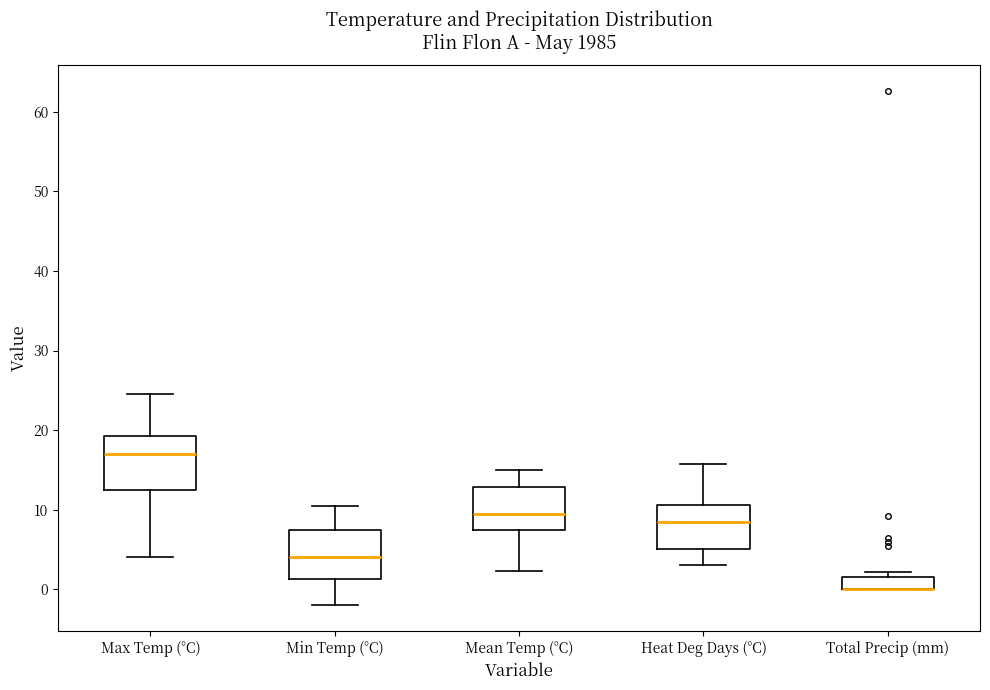

Where is the upper edge of the box for Mean Temp (°C) on the y-axis? The values are not printed on the chart, so give them approximately, as read against the axis.

13